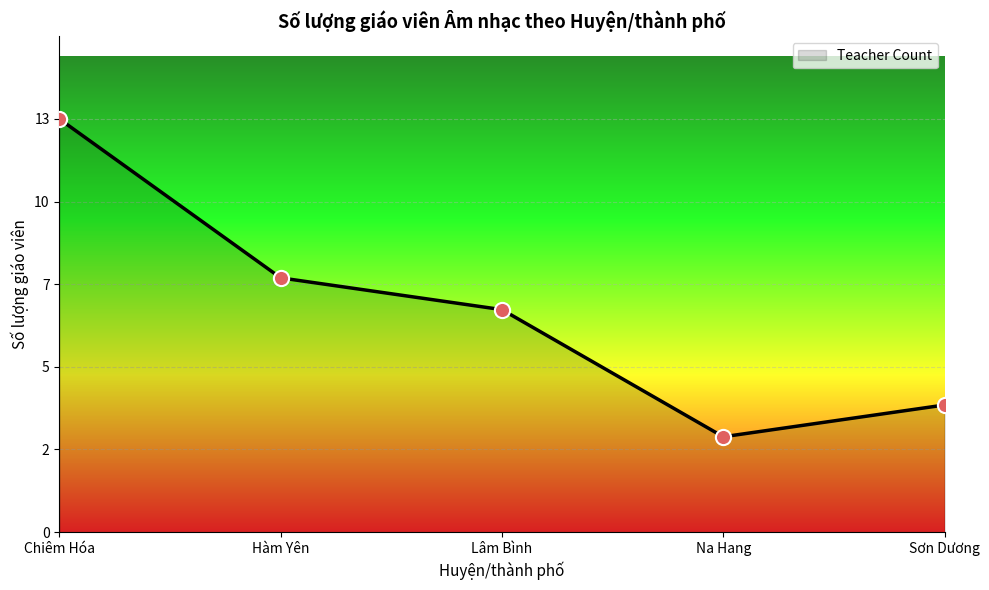

What is the change in value from Na Hang to Sơn Dương?

+1